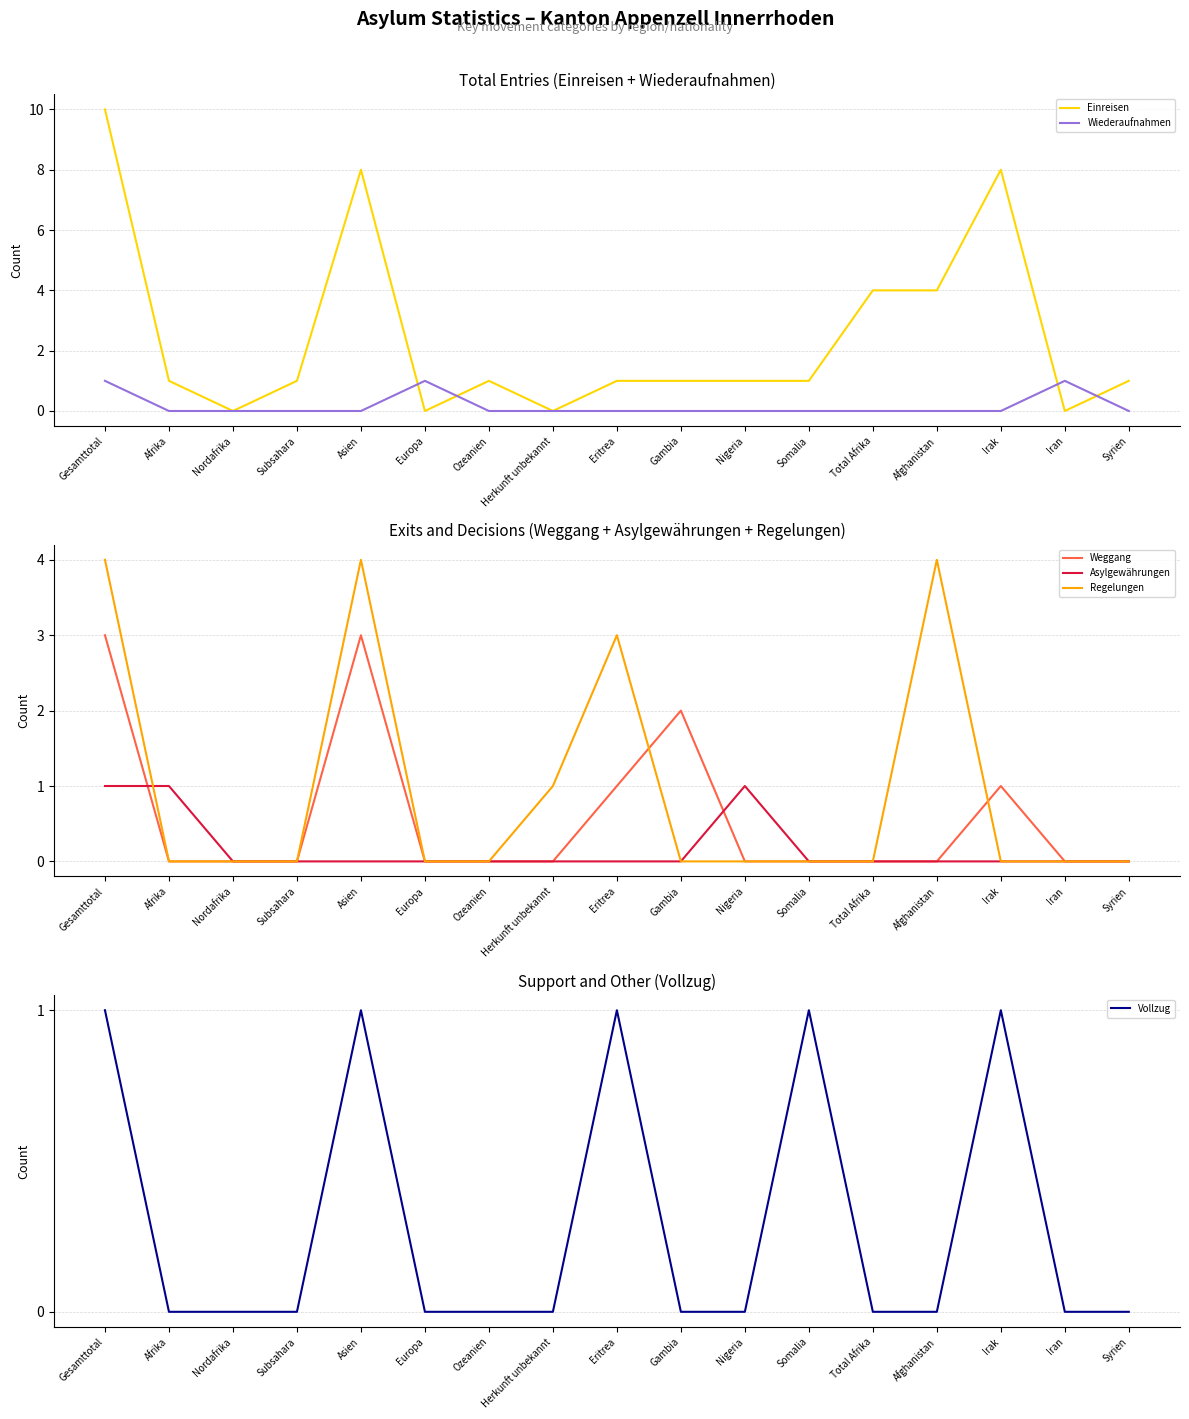

At which category does Einreisen reach its first local peak?

Asien